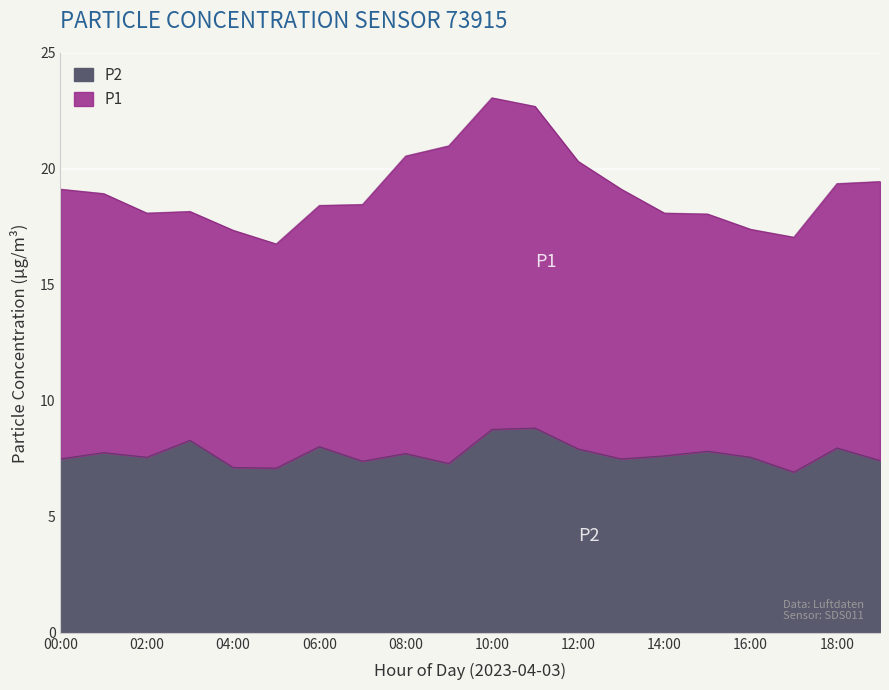

How many categories are shown in the chart?

20